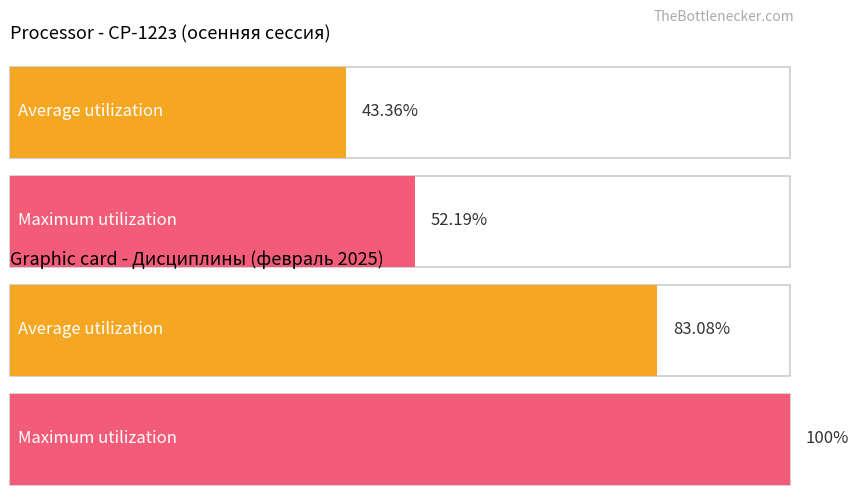

List the series in order of their peak value, highest first.

Maximum utilization, Average utilization